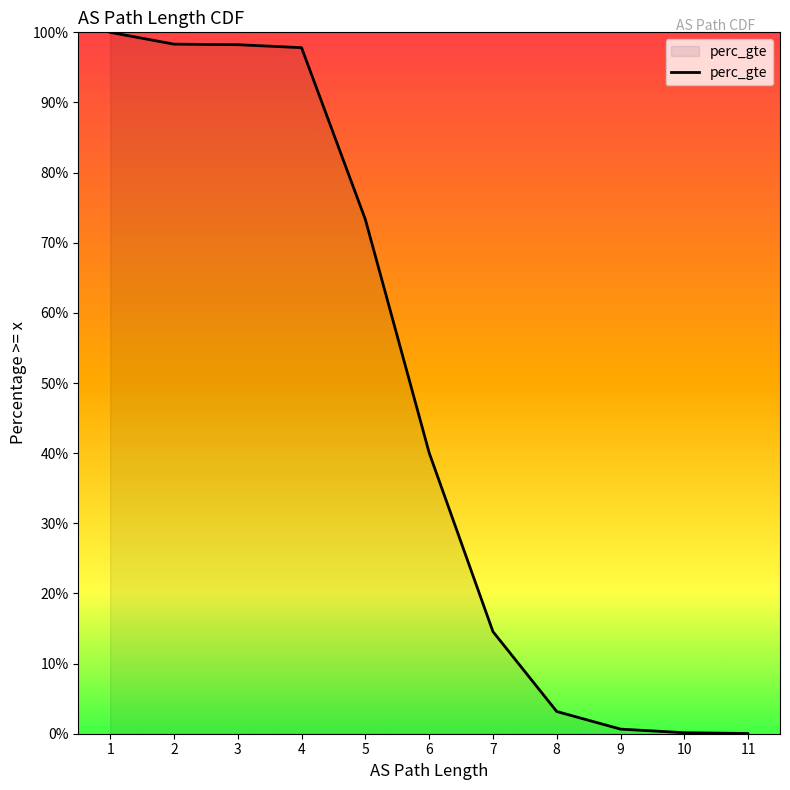

Which category has the highest value across all series?

1